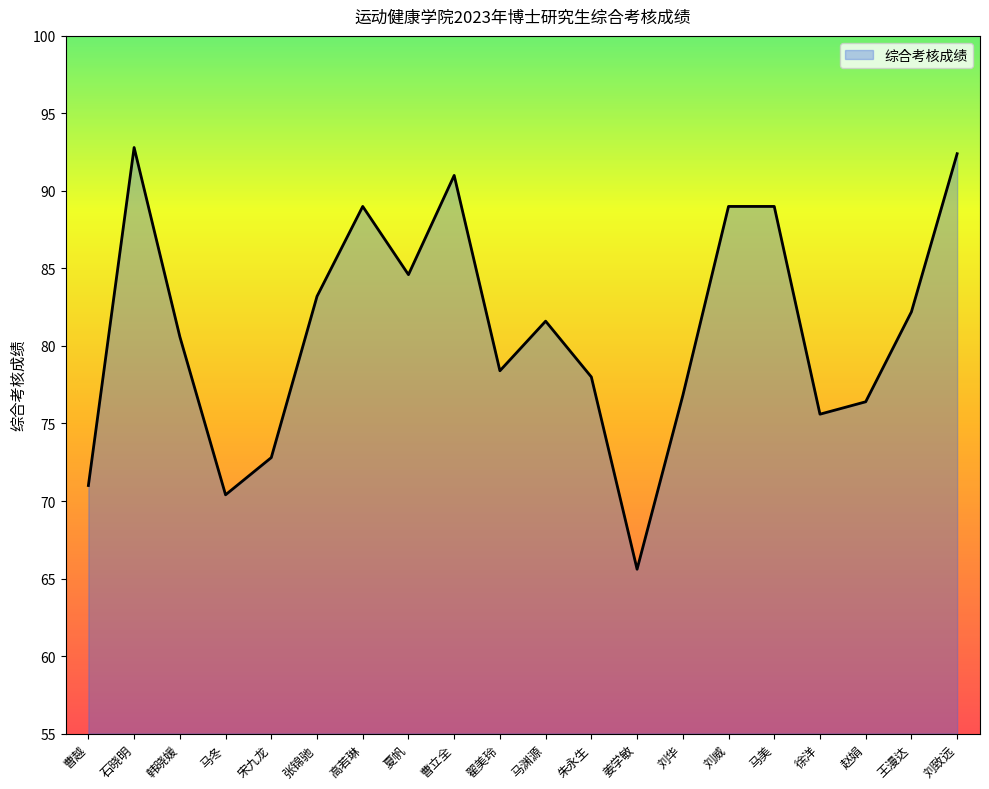

At which category does the chart reach its minimum across all series?

姜学敏